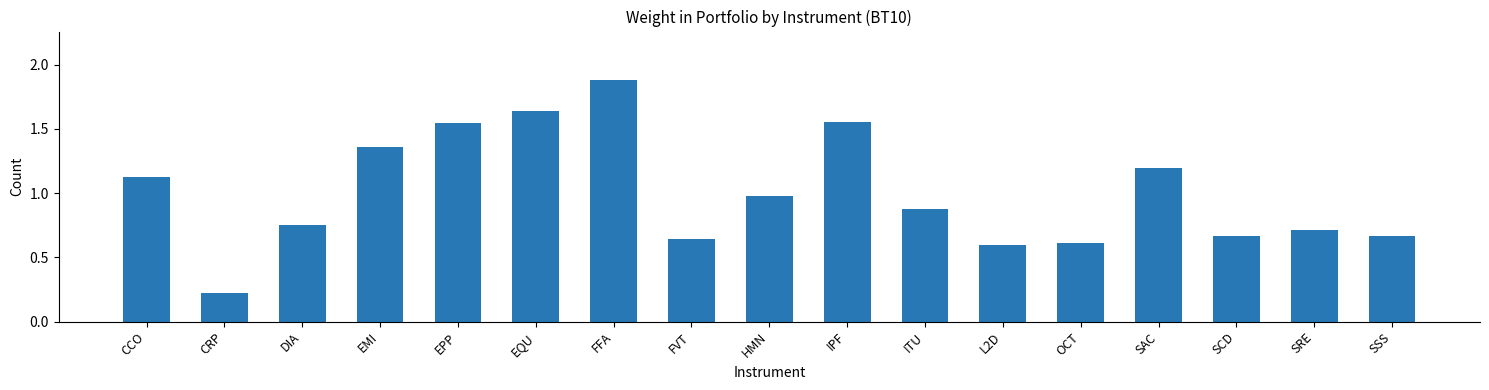

What is the difference between the values at SSS and L2D?

0.1